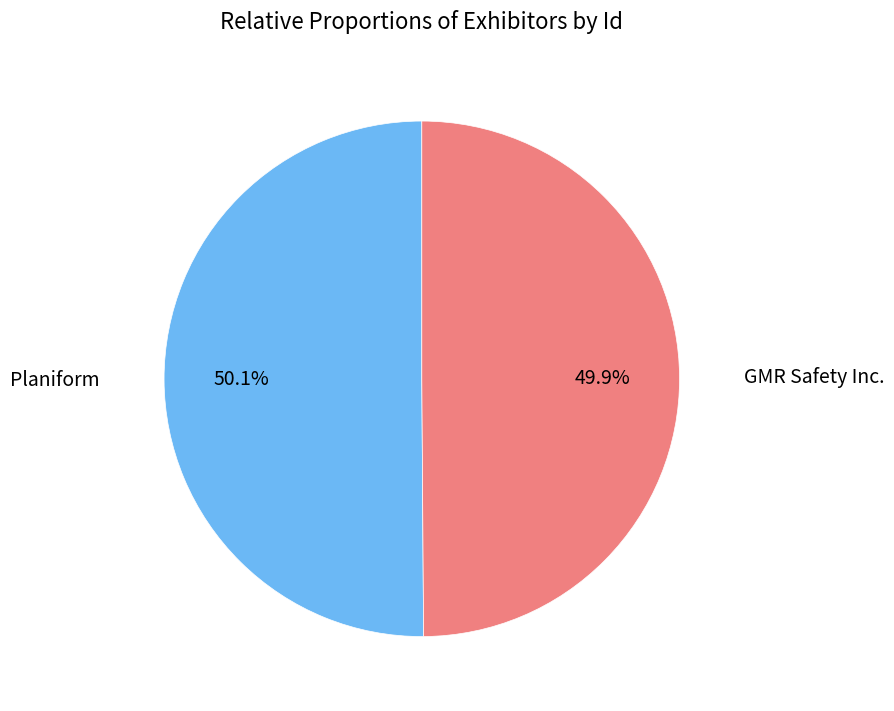

Approximately how many times larger is the value at GMR Safety Inc. compared to Planiform?

1.0